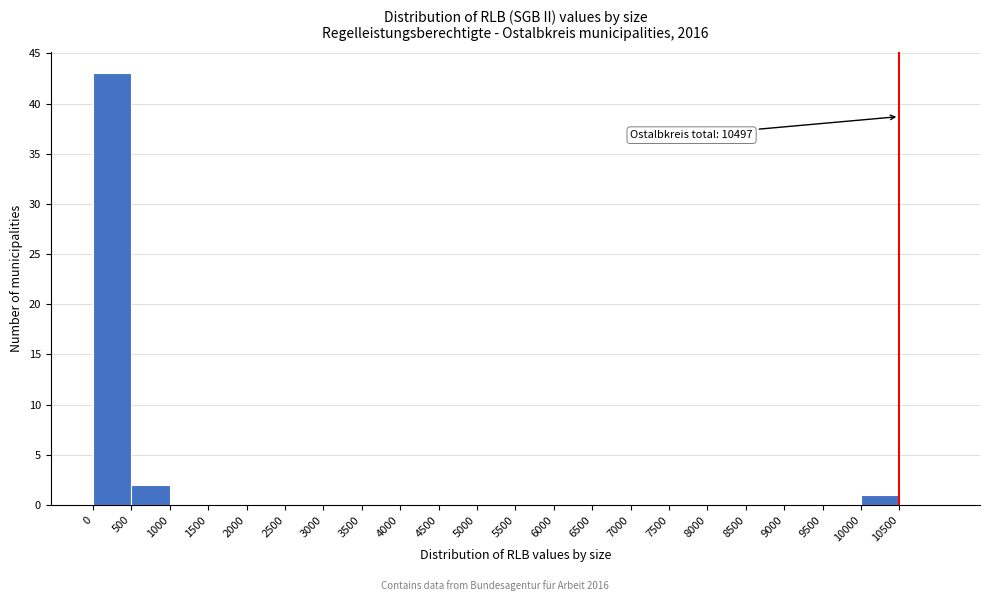

Which range on the x-axis has the tallest bar?

0 to 500